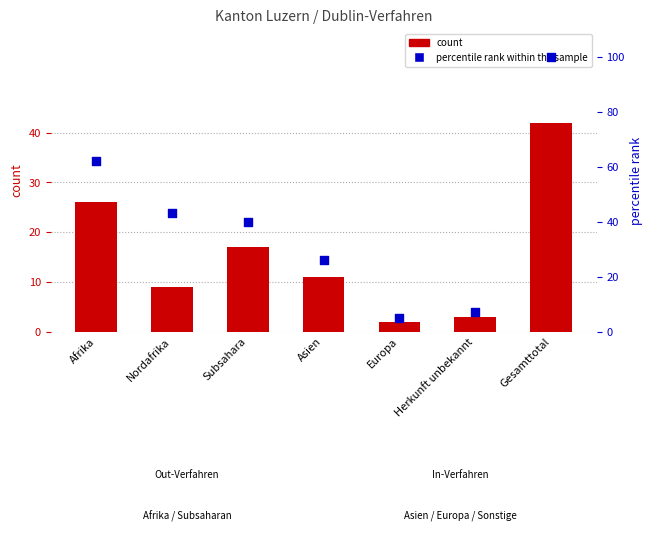

Is the value of count at Nordafrika greater than the value of percentile rank within the sample at Europa?

Yes